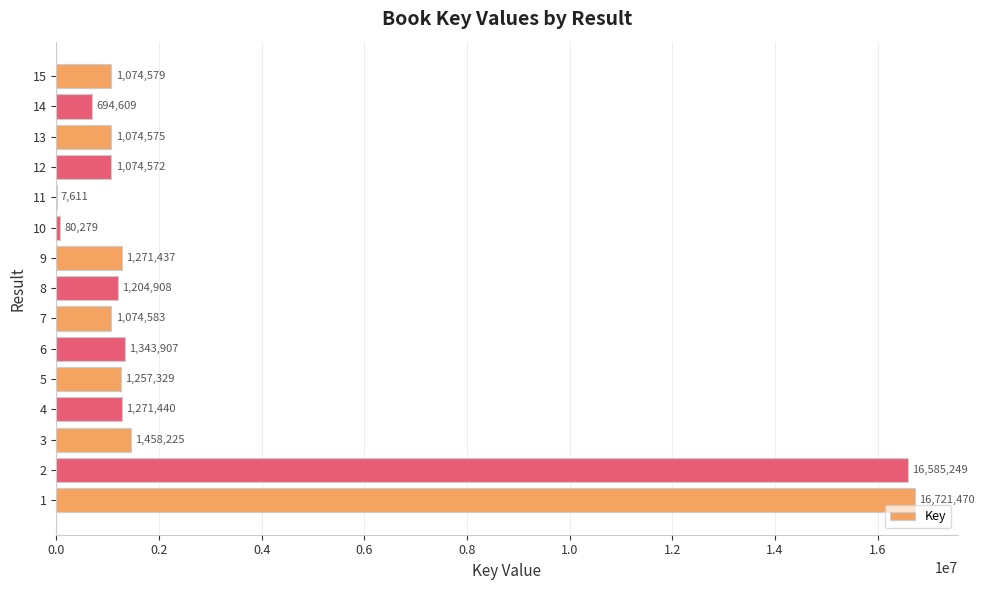

What is the change in value from 10 to 11?

-72668